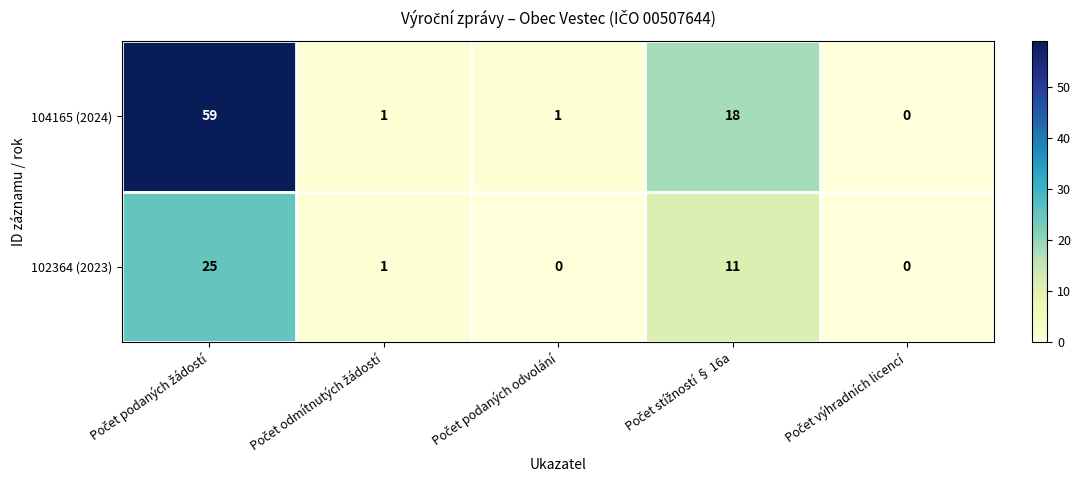

Which series has the widest spread of values?

104165 (2024)